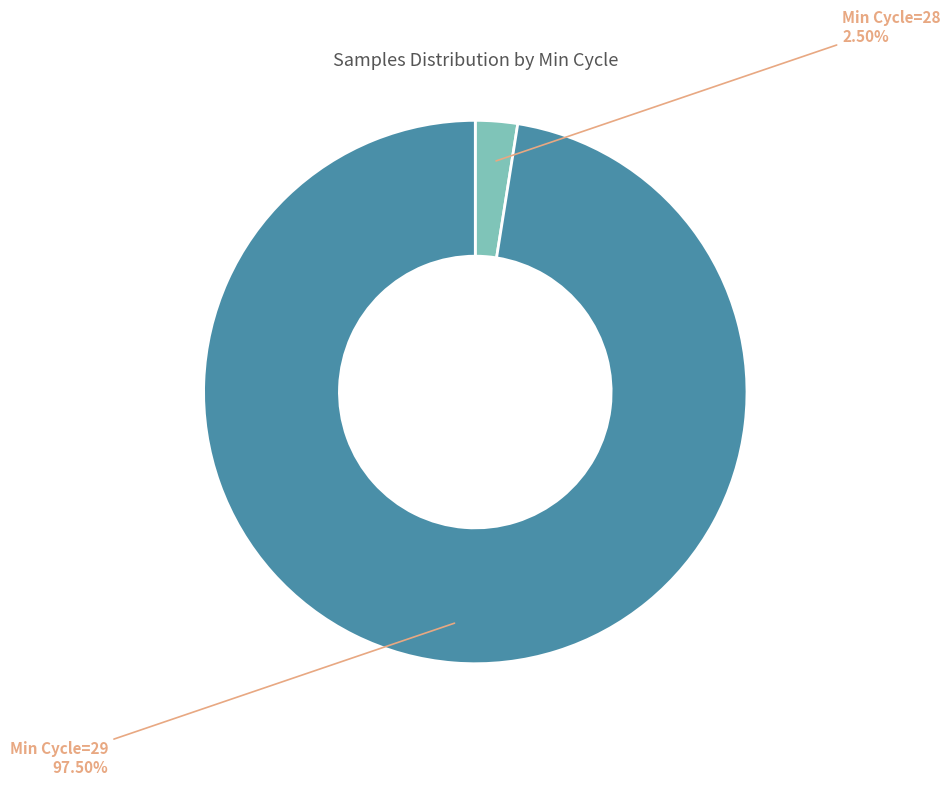

Does any single category account for the majority?

Yes